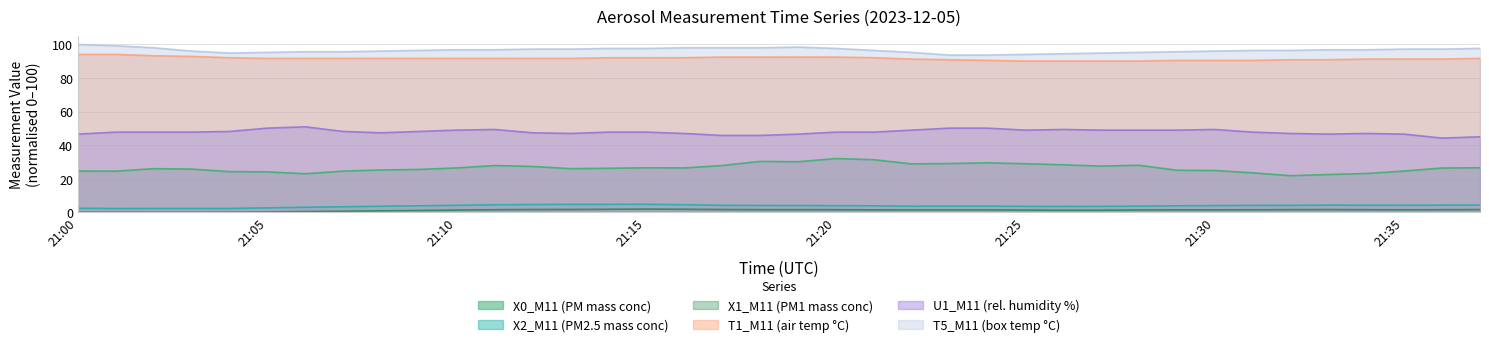

Is it true that X0_M11 (PM mass conc) equals 24.5 at 2023-12-05 21:07:00?

True